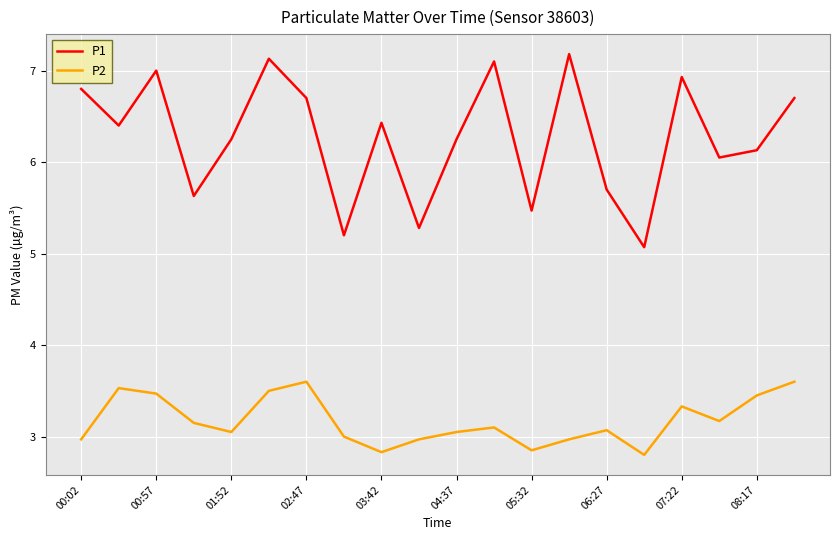

List the series in order of their peak value, lowest first.

P2, P1